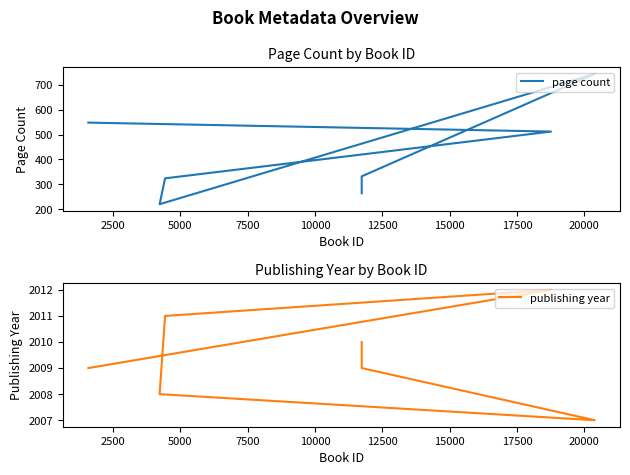

List the series in order of their overall mean, lowest first.

page count, publishing year